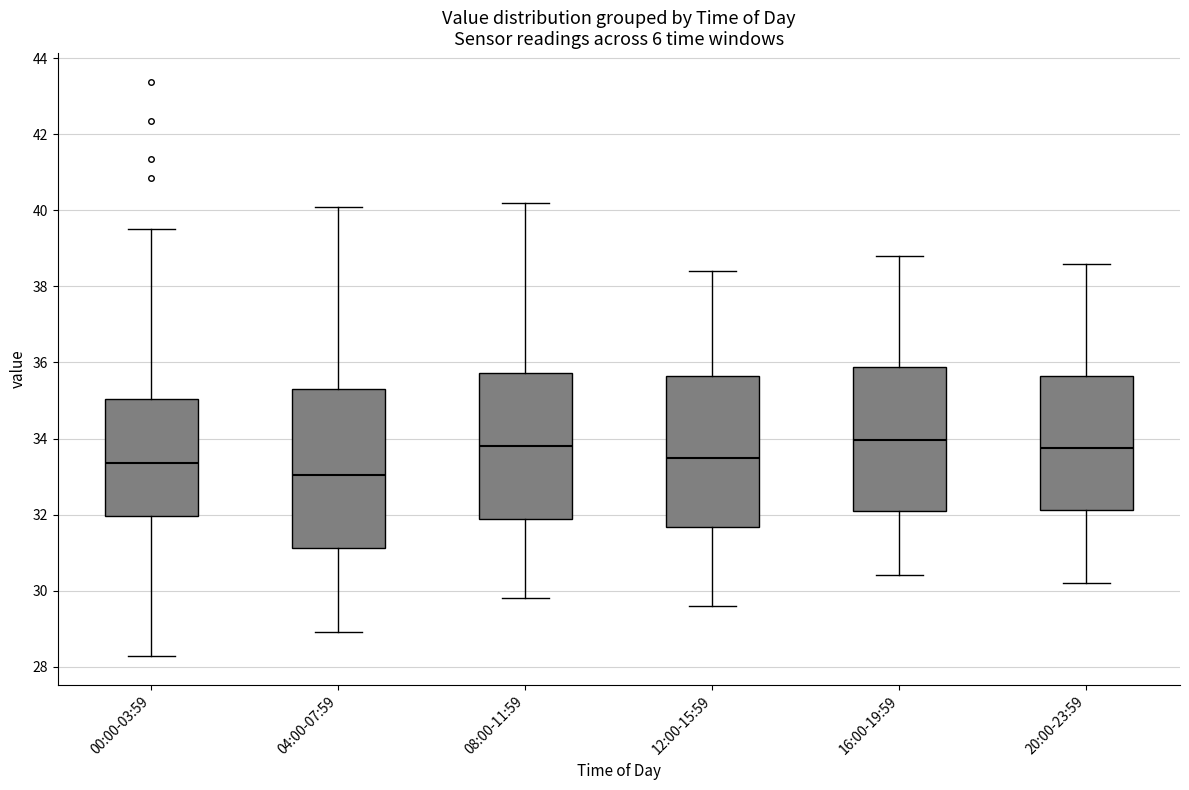

Comparing the boxes themselves (not the whiskers), which one is the tallest?

04:00-07:59